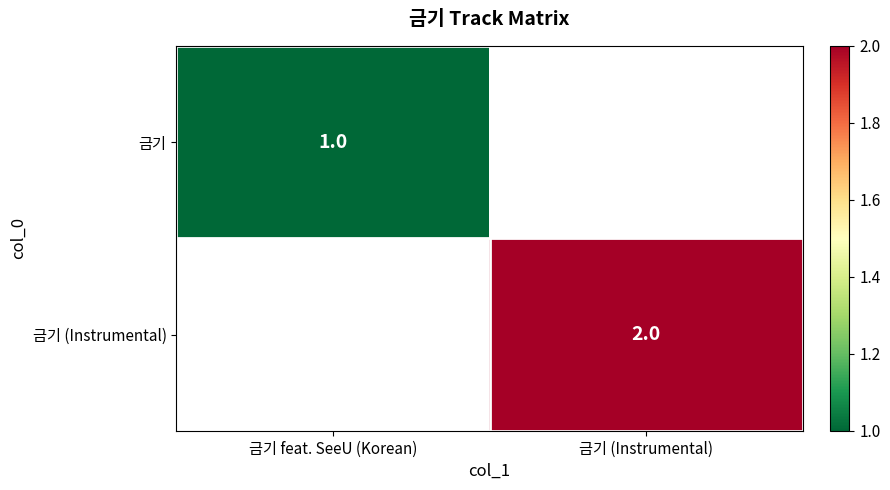

Is the value of 금기 at 금기 feat. SeeU (Korean) greater than the value of 금기 (Instrumental) at 금기 (Instrumental)?

No